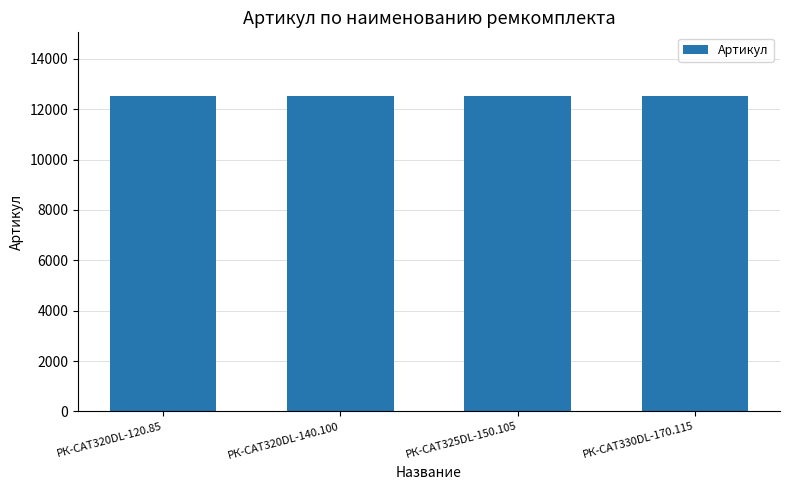

What is the change in value from РК-CAT325DL-150.105 to РК-CAT330DL-170.115?

+1